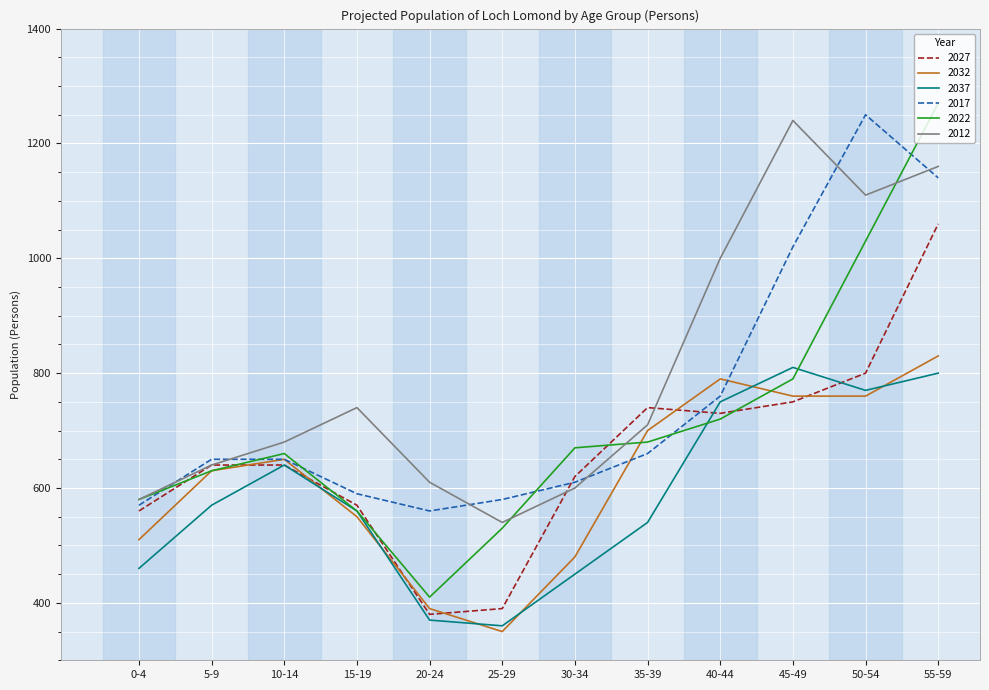

Which series has the largest total across all categories?

2012